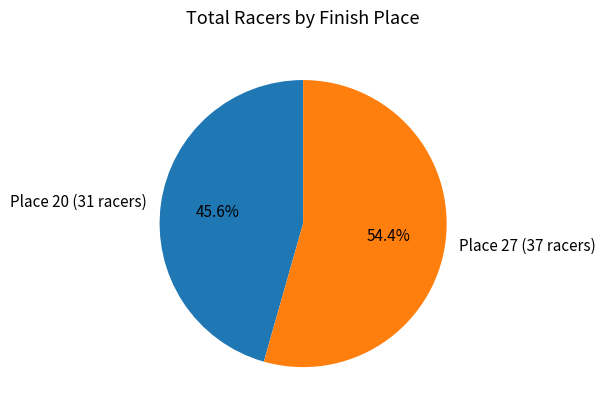

True or false: Place 27 (37 racers) accounts for 54% of the total.

True